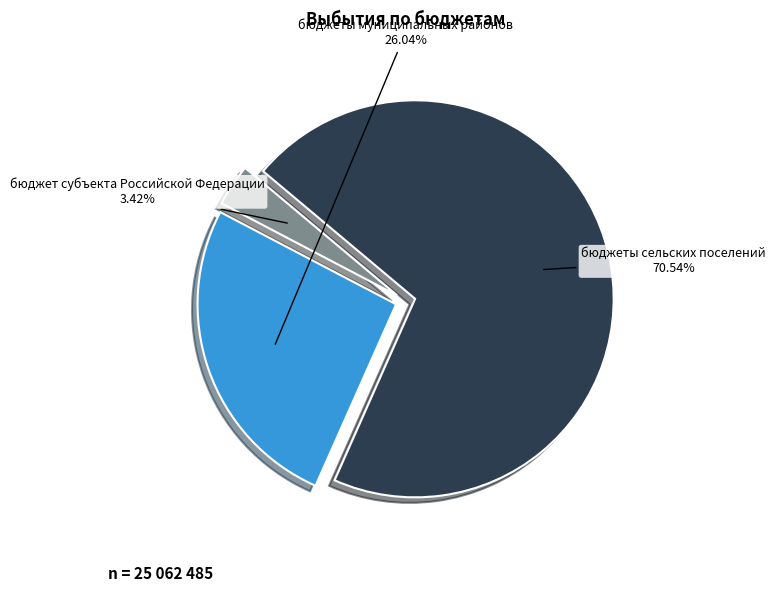

To the nearest percent, what is the difference between the largest and smallest slice percentages?

67%